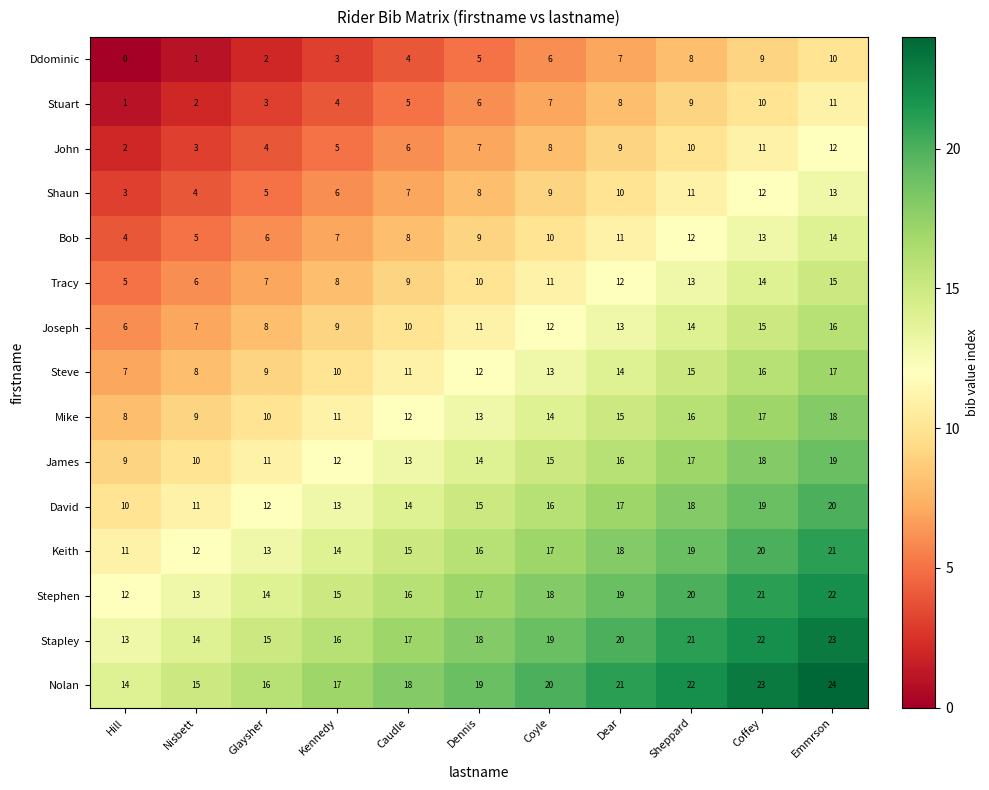

What is the spread (max minus min) of values at Dennis?

14